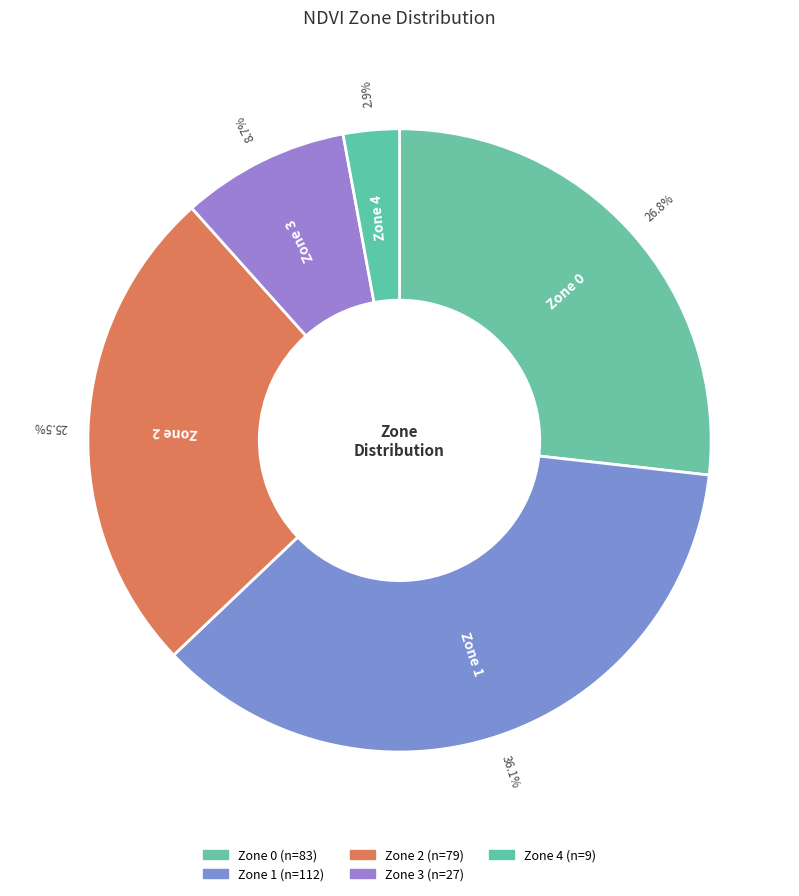

The Zone 2 slice represents 35% of the pie. True or false?

False